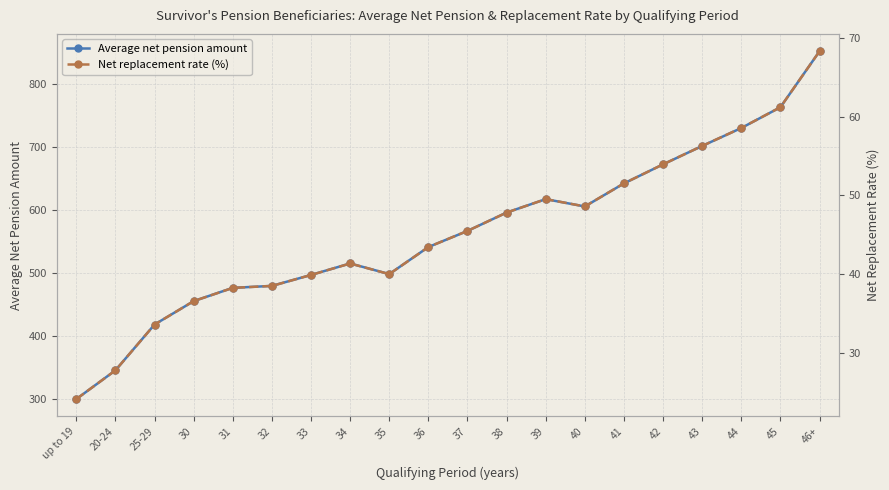

At which label does Average net pension amount first exceed 567?

37